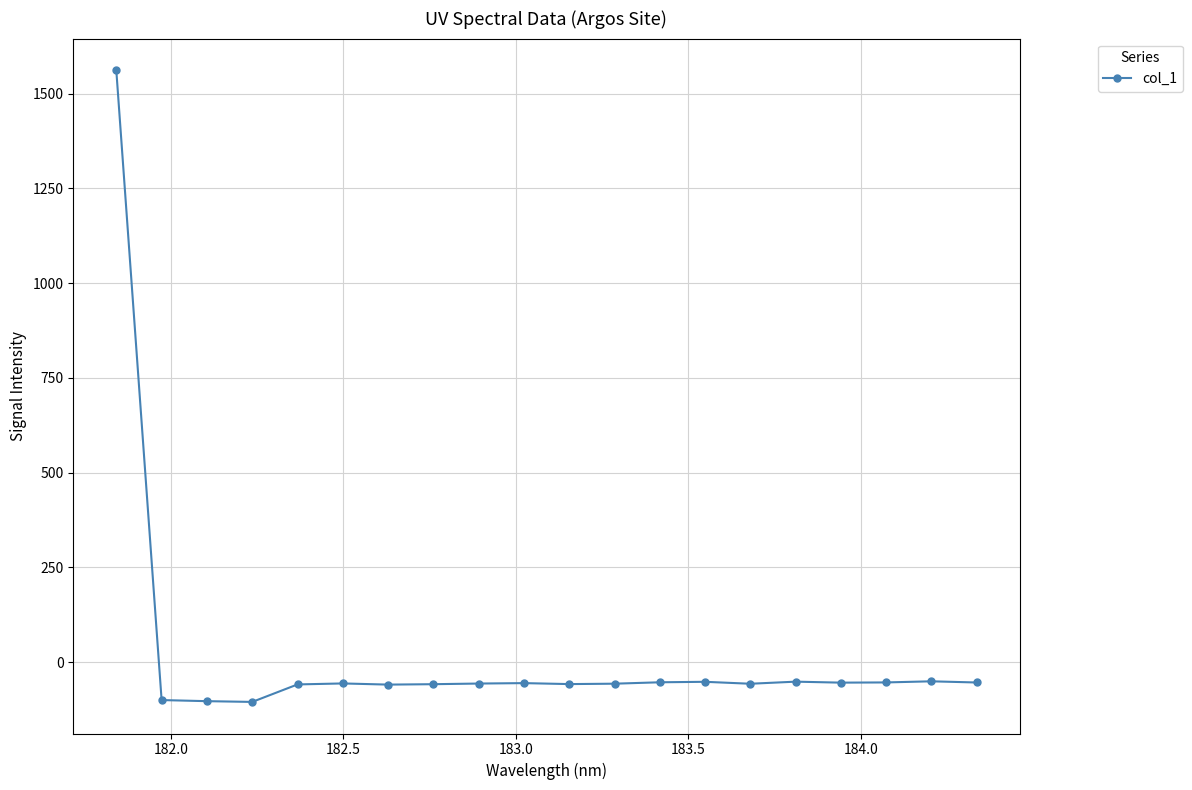

What is the value of the 3rd point from the left?

-103.3